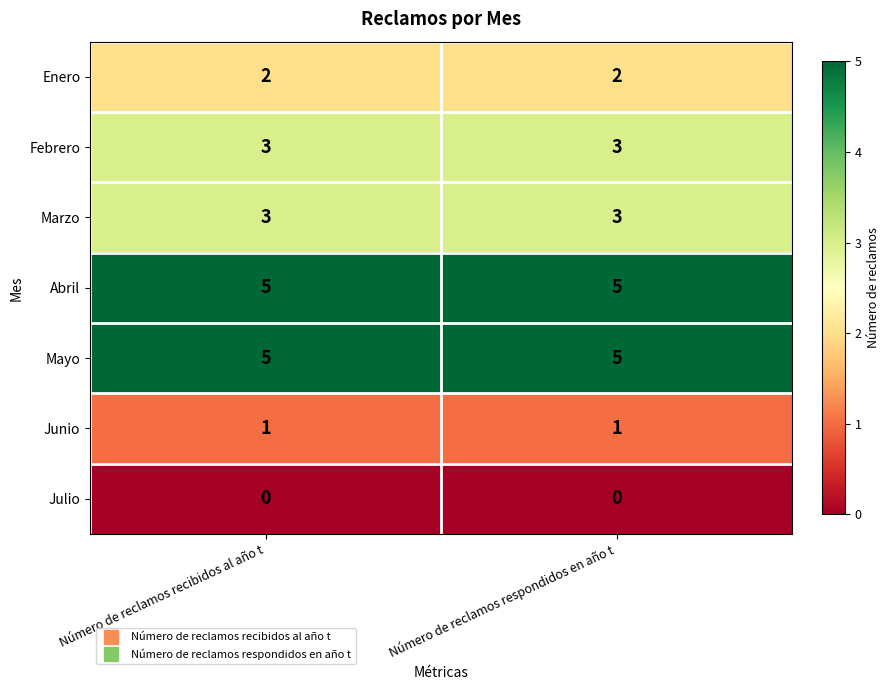

Is the value of Abril at Número de reclamos recibidos al año t greater than the value of Julio at Número de reclamos respondidos en año t?

Yes